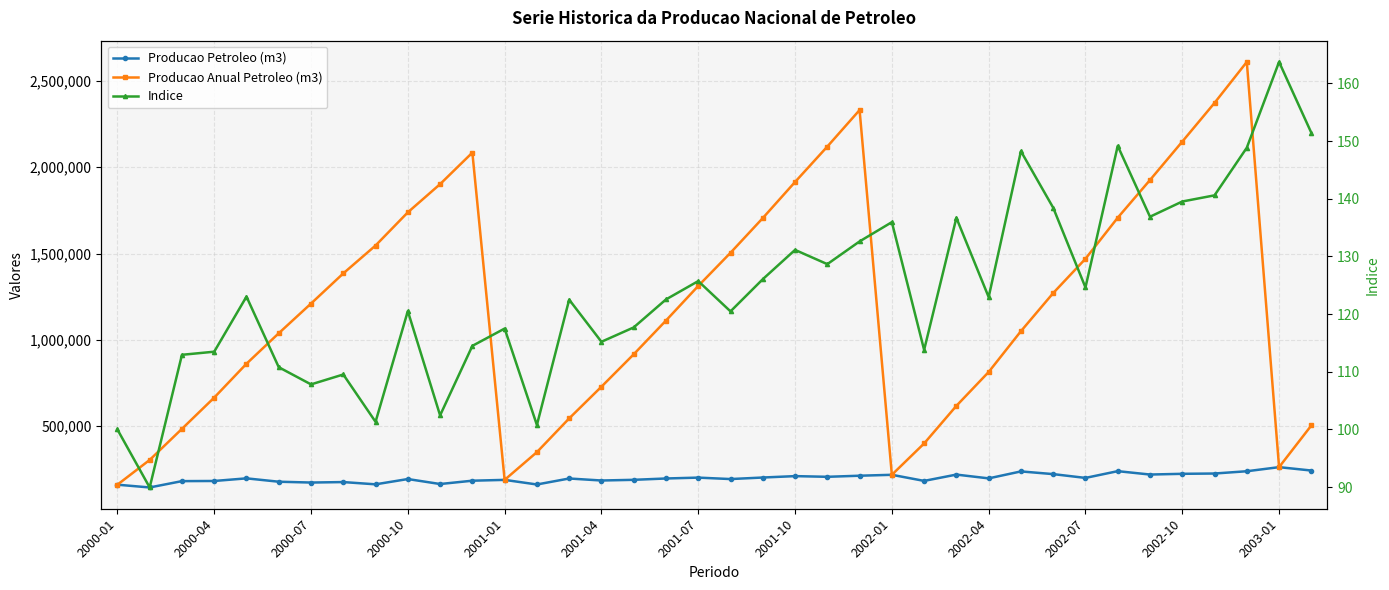

What is the spread (max minus min) of values at 16?

915555.3